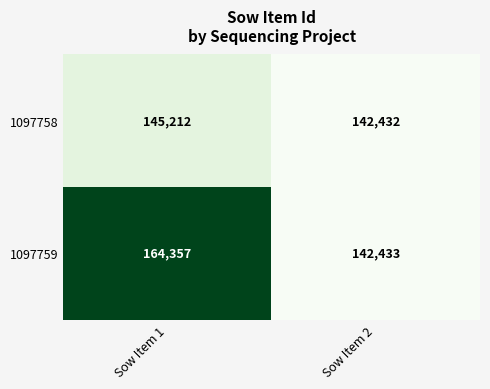

Which series has the largest range (max minus min)?

1097759